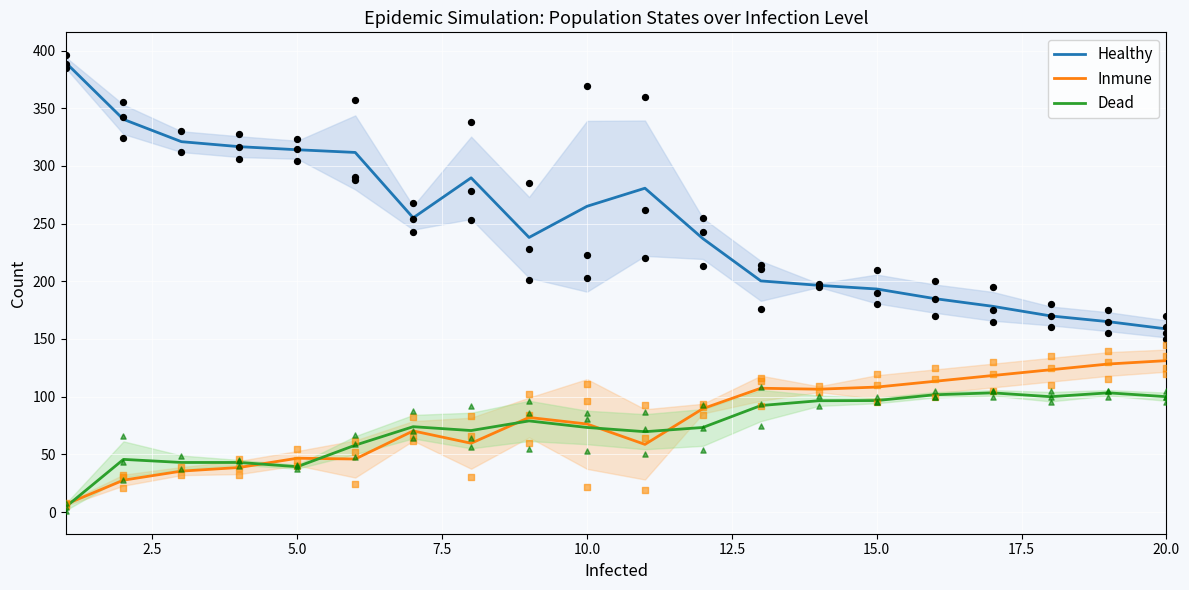

Which series contains the highest Y value?

Healthy